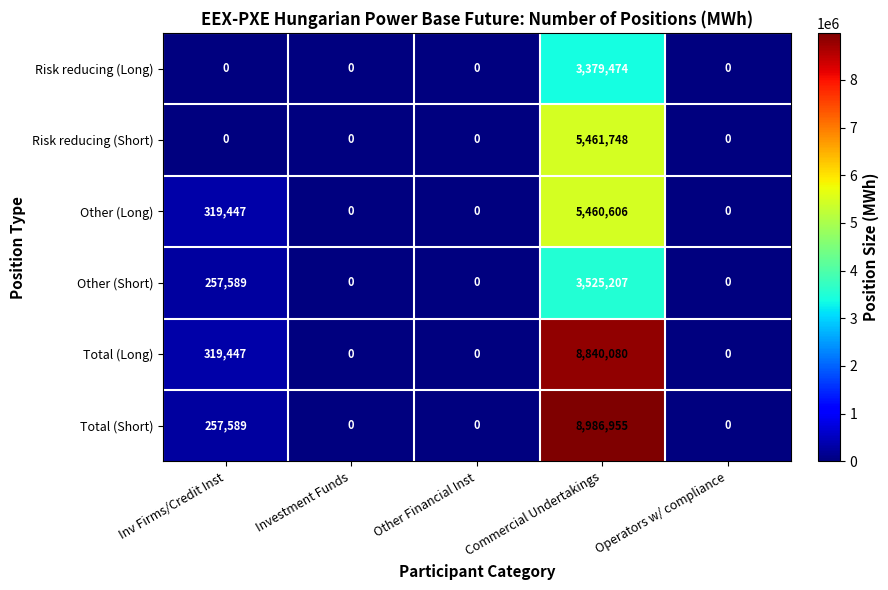

Between Inv Firms/Credit Inst and Commercial Undertakings, which series saw the biggest shift?

Total (Short)